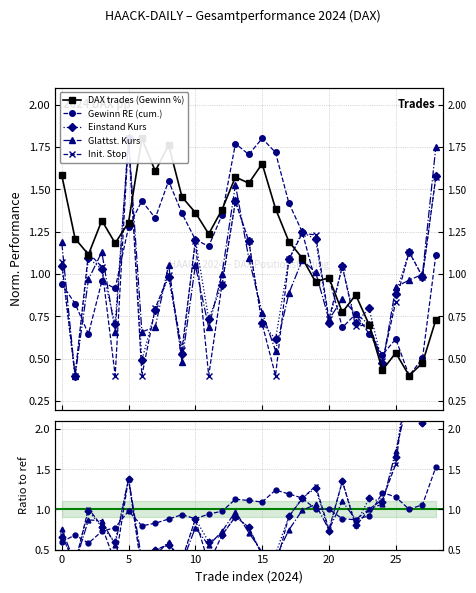

In Einstand Kurs, how many points are higher than both neighbors (excluding endpoints)?

9